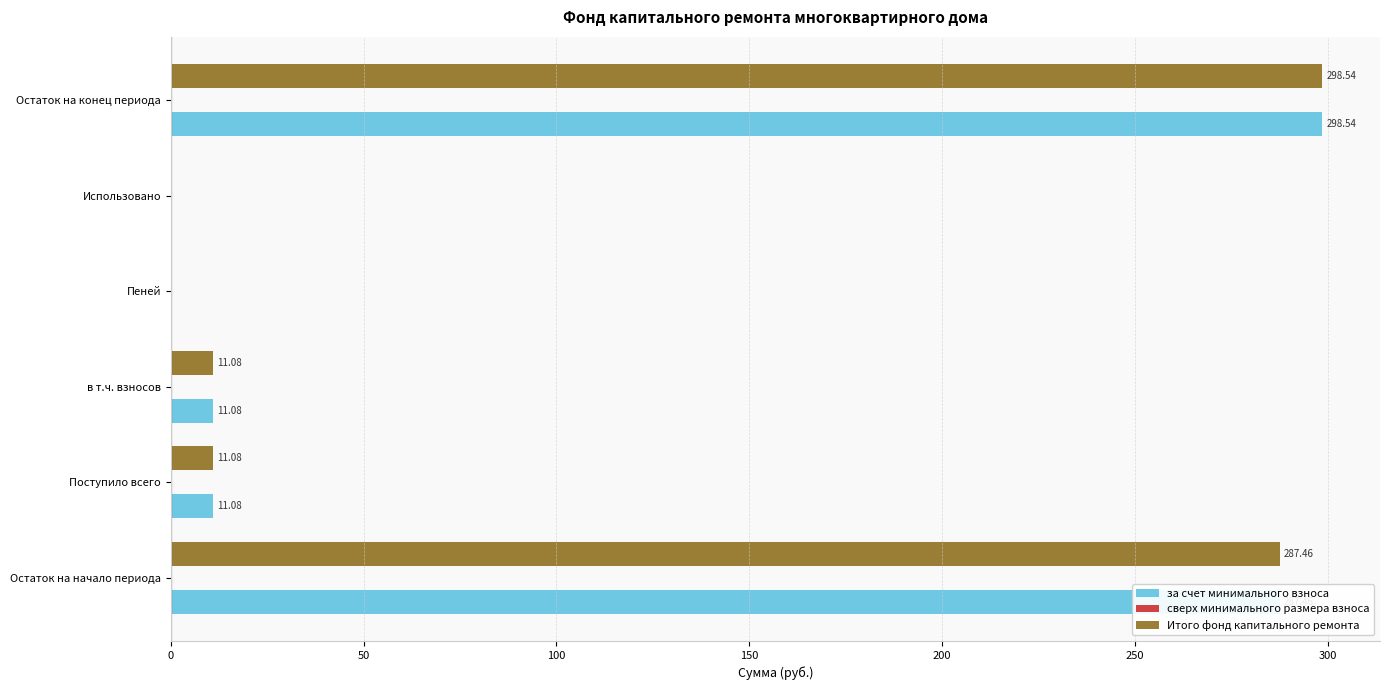

What is the sum of all за счет минимального взноса values?

608.2